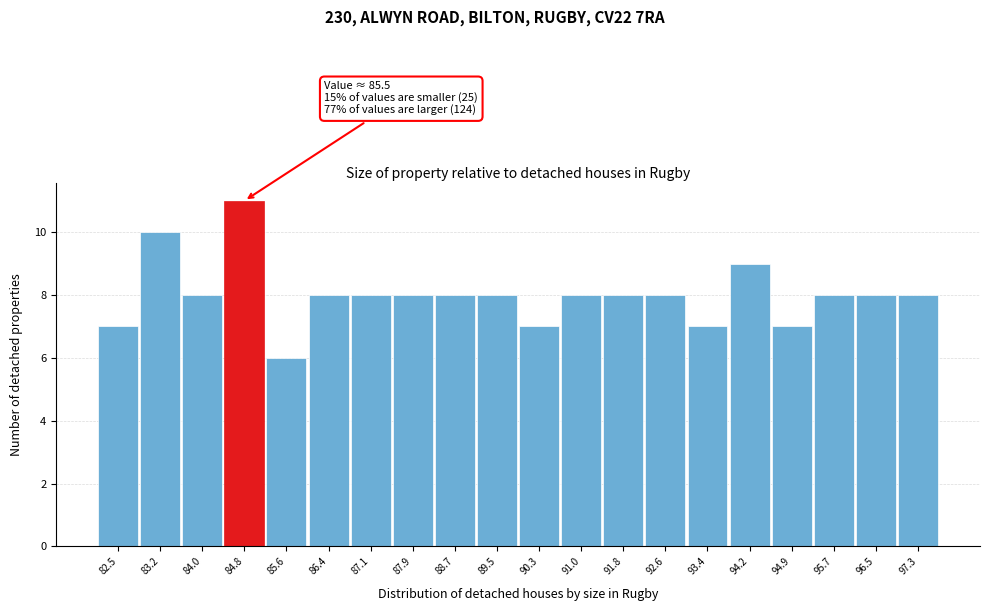

Reading left to right, list all the values displayed in this chart.

7	10	8	11	6	8	8	8	8	8	7	8	8	8	7	9	7	8	8	8